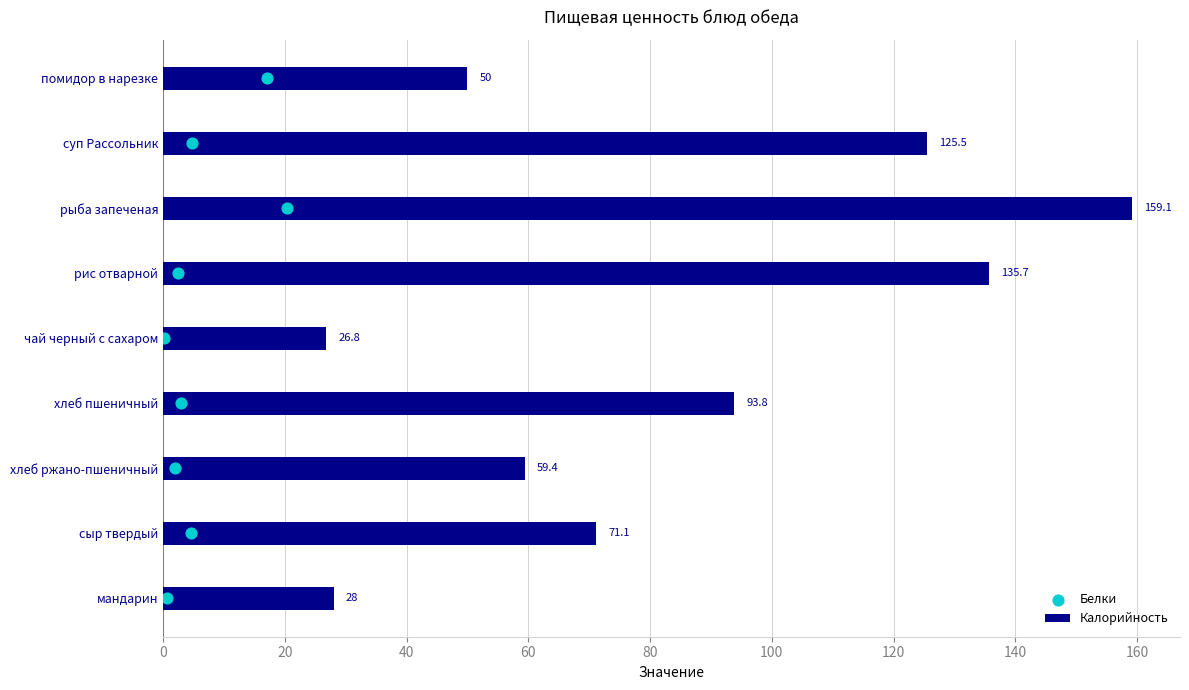

Approximately how many times larger is the value at 40 compared to 140?

0.3